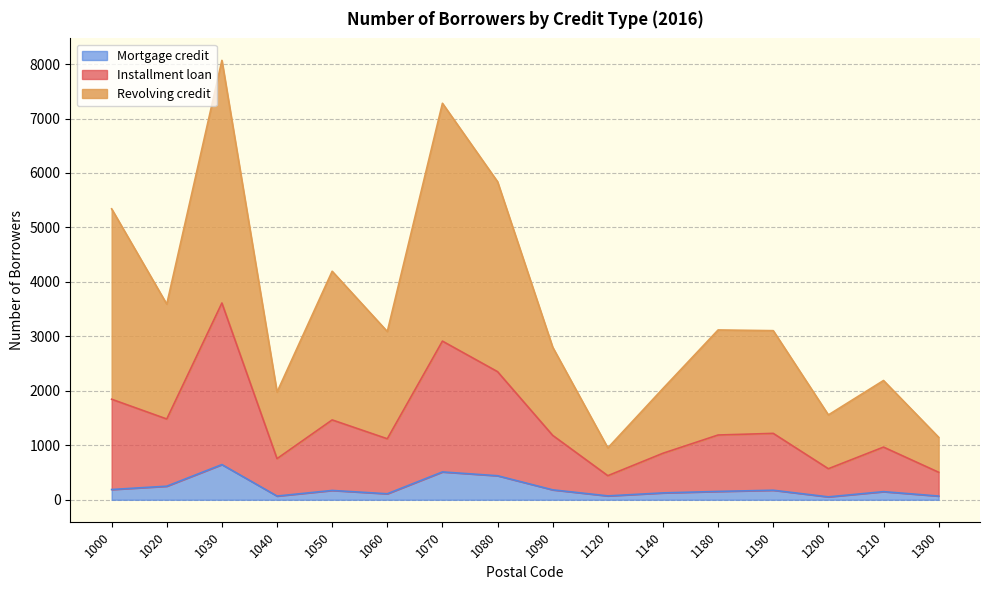

True or false: Mortgage credit has a value of 175 at 1190.

True